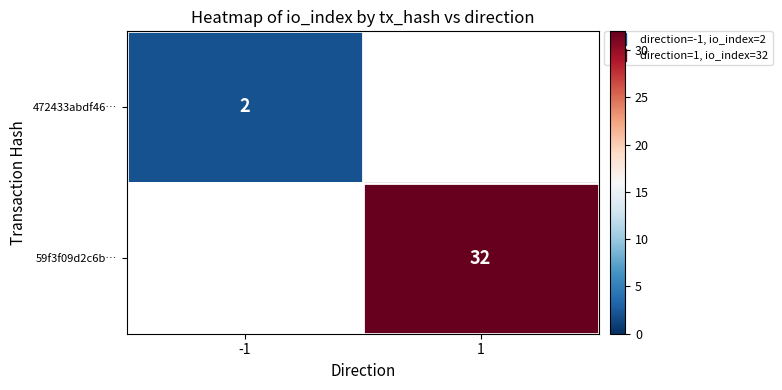

What is the sum of all 59f3f09d2c6b… values?

32